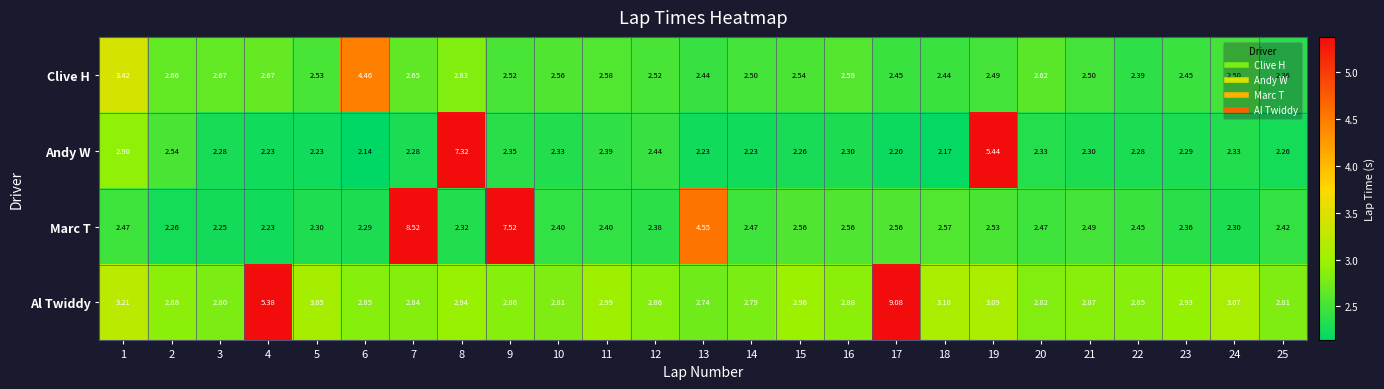

Which series has the largest total across all categories?

Al Twiddy